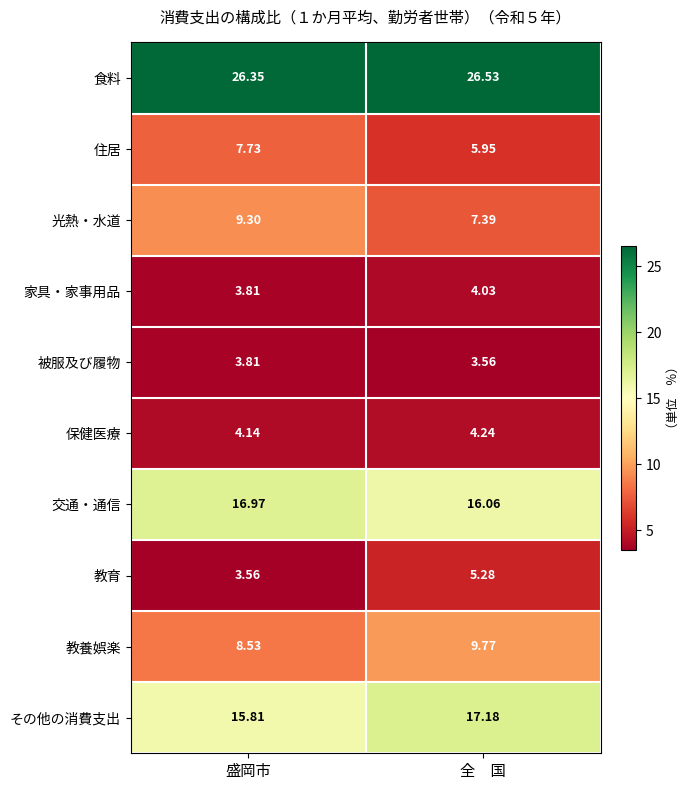

Rank the categories by 光熱・水道 value from highest to lowest.

盛岡市, 全　国